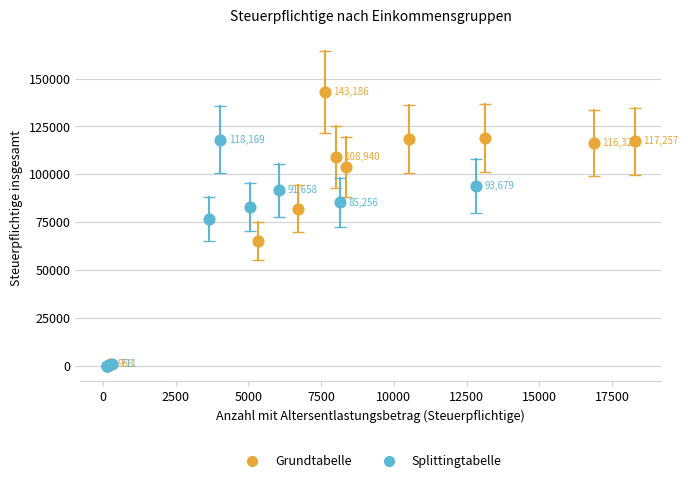

Which series contains the highest Y value?

Grundtabelle